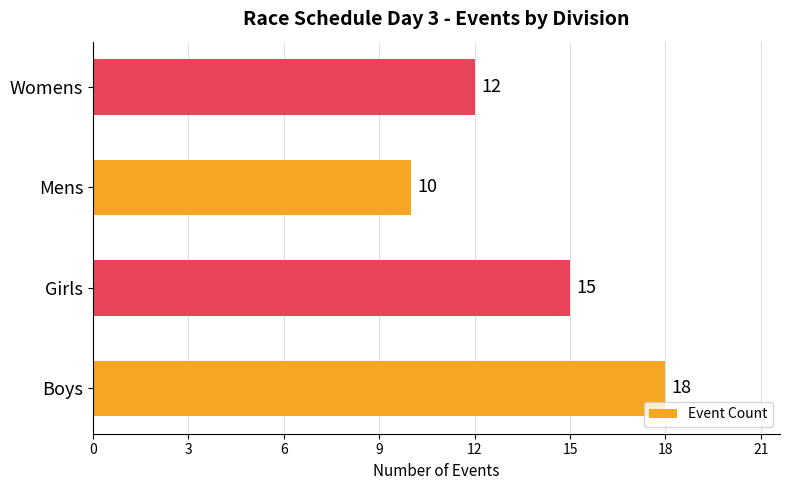

Reading bottom to top, list all the values displayed in this chart.

Boys=18	Girls=15	Mens=10	Womens=12